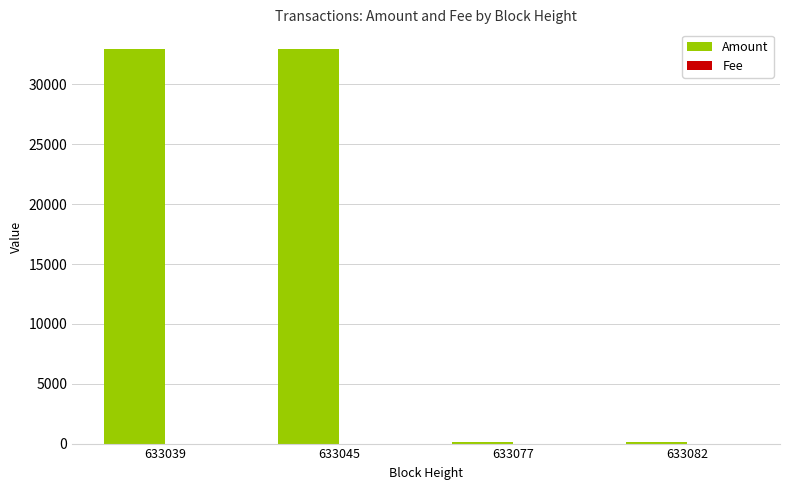

Which series has the largest total across all categories?

Amount